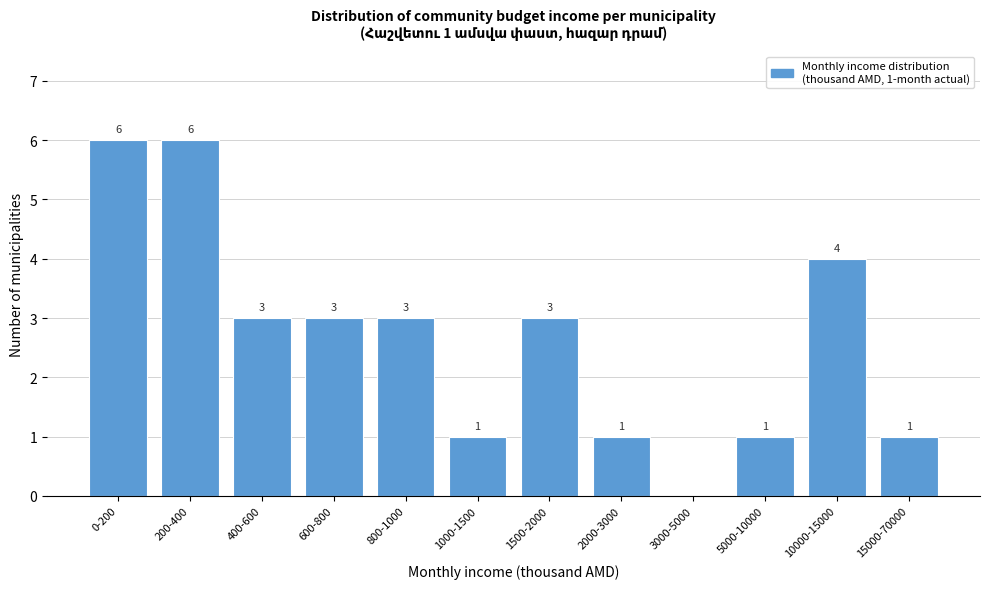

Reading right to left, what are all the values shown in this chart?

15000-70000=1	10000-15000=4	5000-10000=1	3000-5000=0	2000-3000=1	1500-2000=3	1000-1500=1	800-1000=3	600-800=3	400-600=3	200-400=6	0-200=6